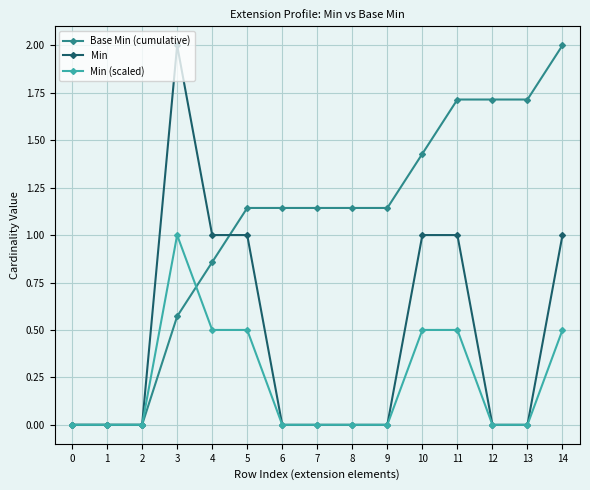

At 11, list the series in order from largest to smallest.

Base Min (cumulative), Min, Min (scaled)